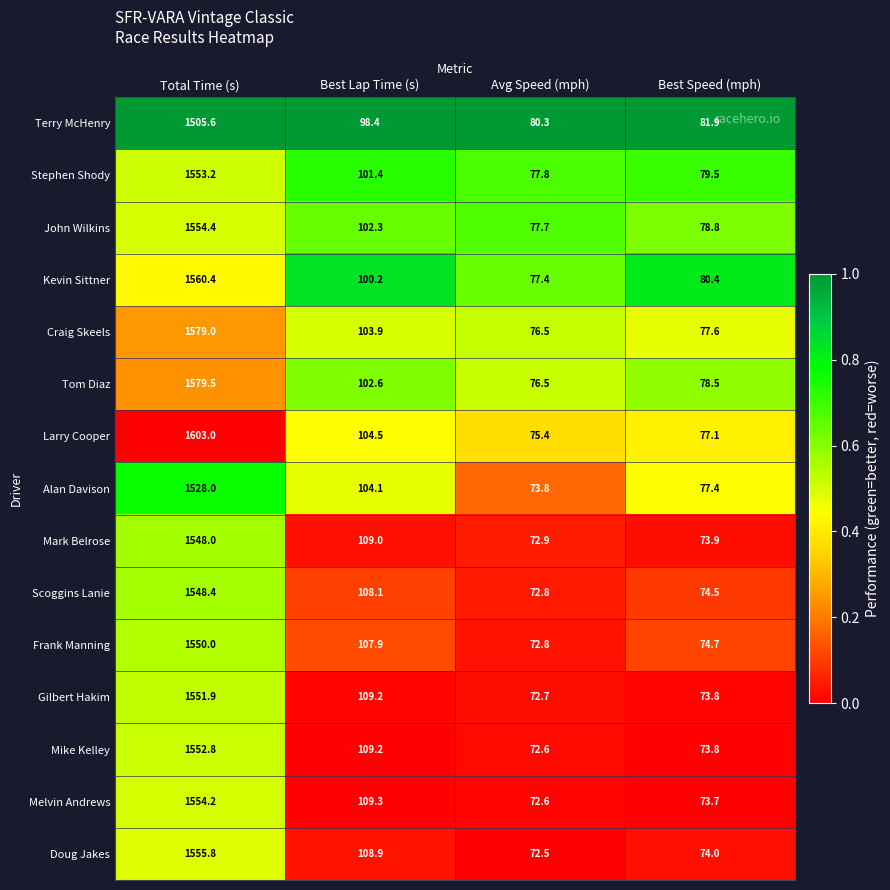

Which series has the widest spread of values?

Larry Cooper